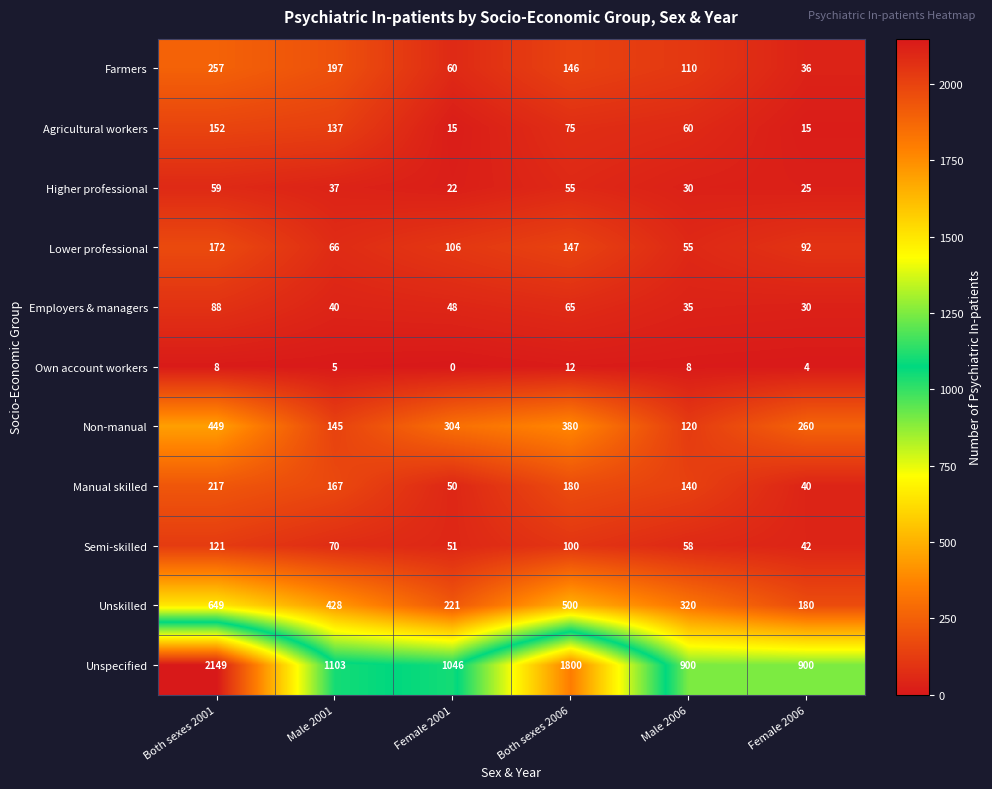

What is the total value across all series at Male 2001?

2395